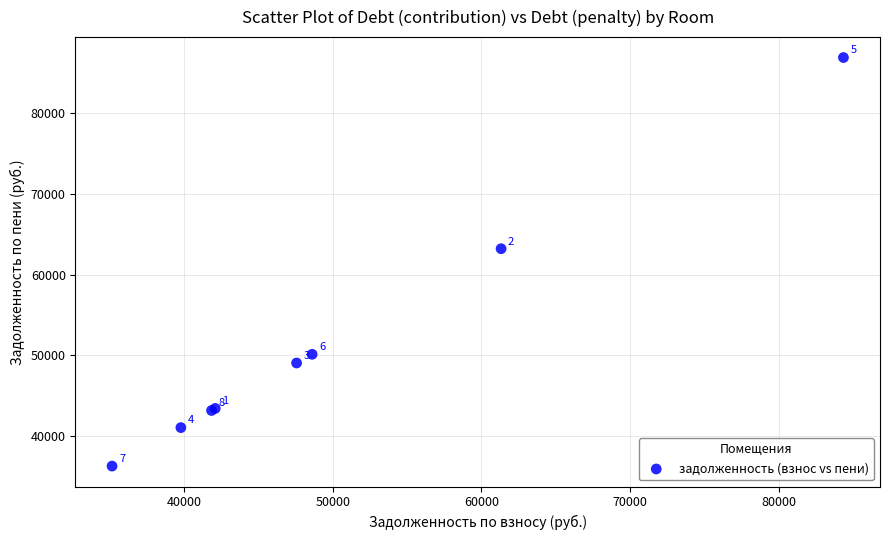

What Y value in the scatter plot is closest to 61576?

63199.3